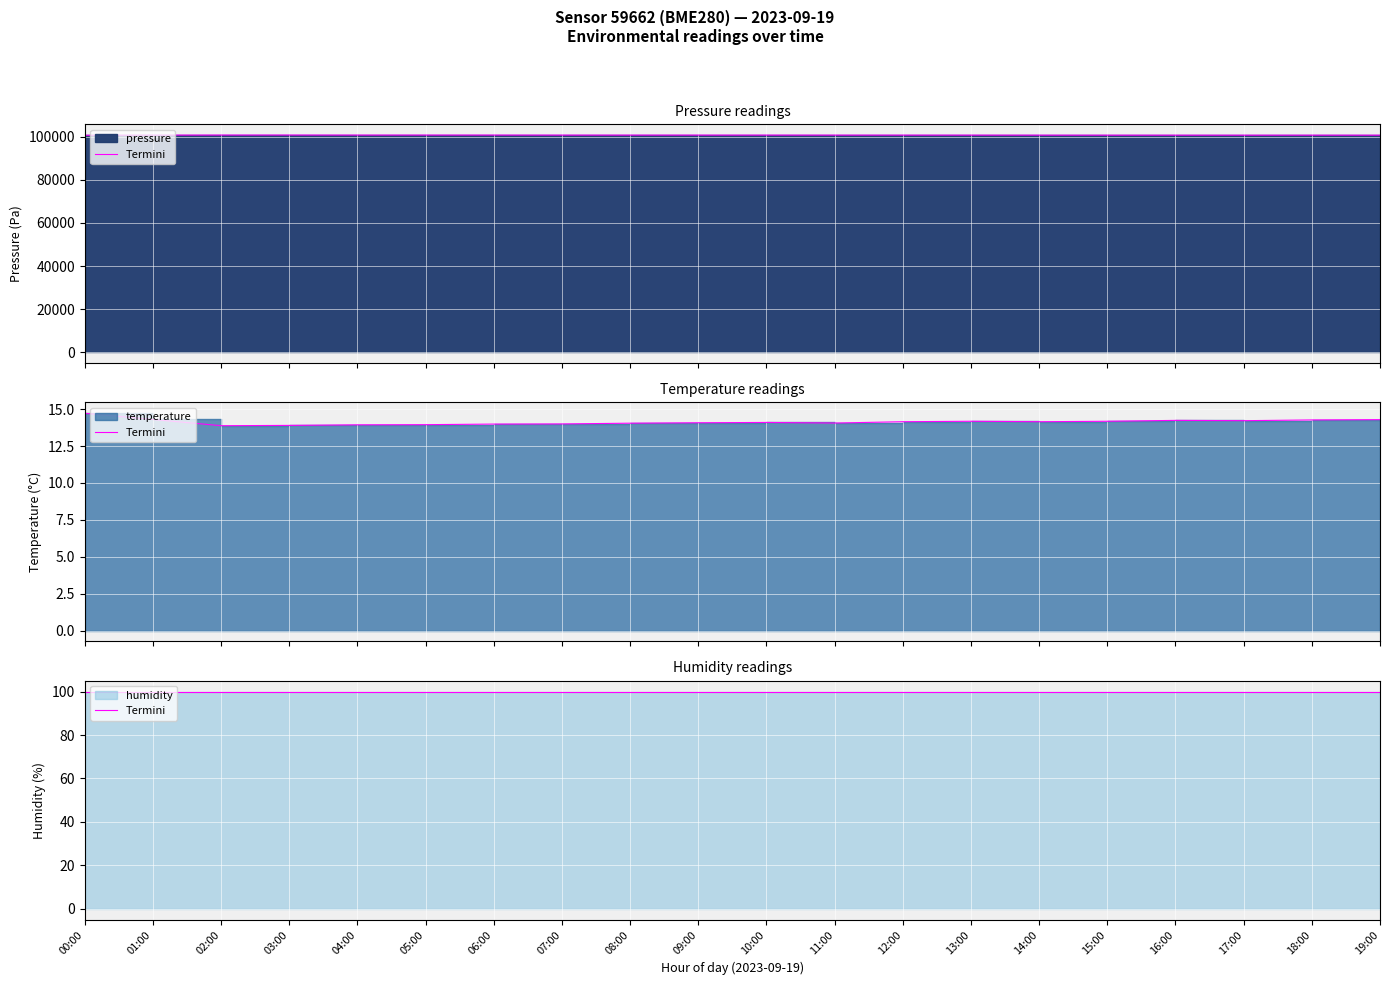

In temperature, how many points are lower than both neighbors (excluding endpoints)?

4